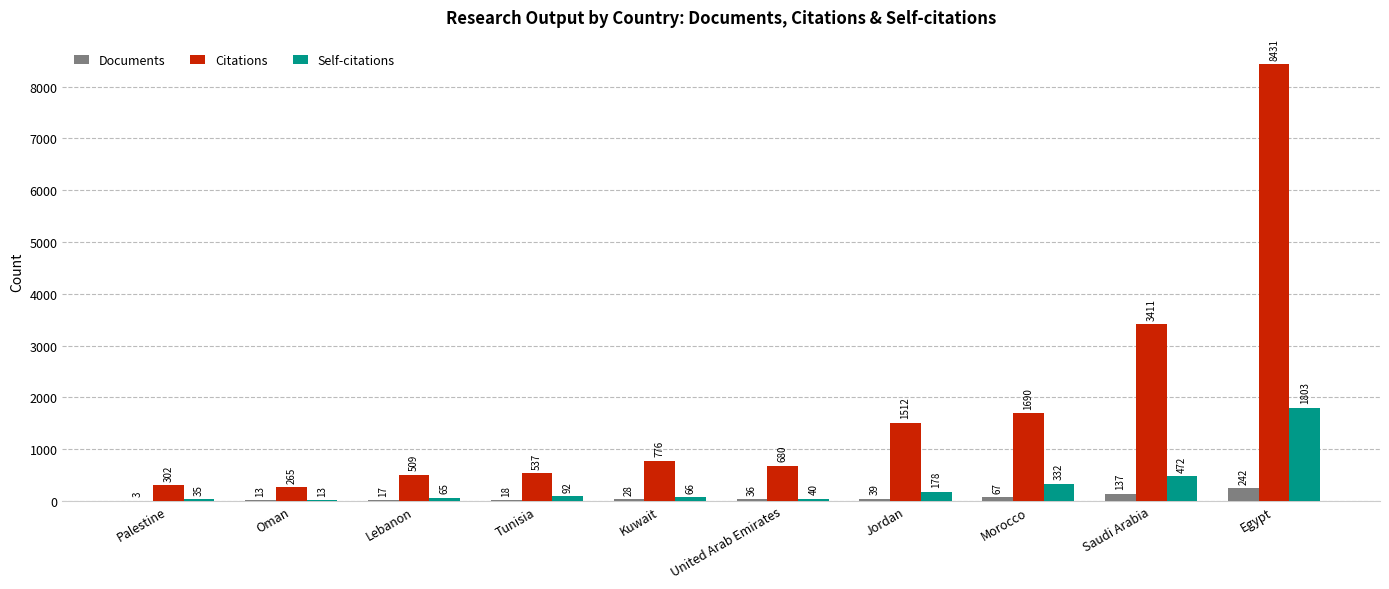

How many distinct data groups are displayed?

3